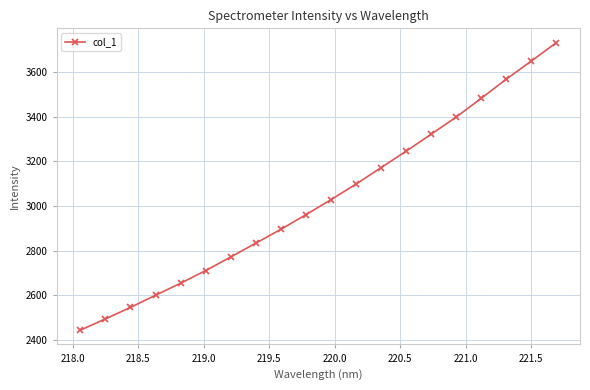

How many values are below 3028?

10